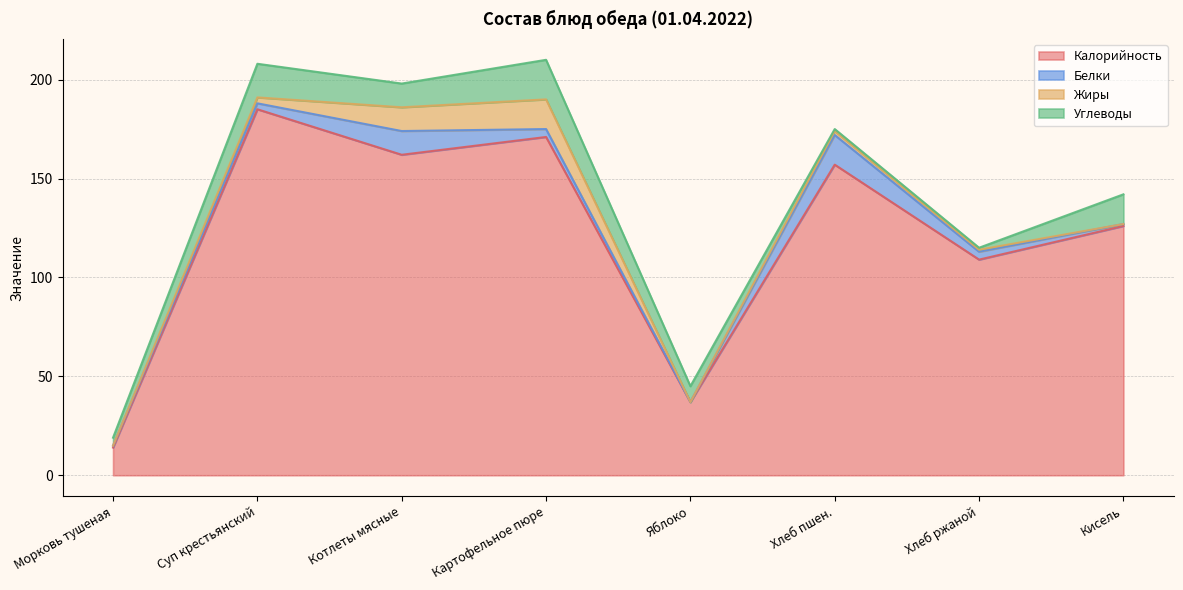

What are all the series names shown in the legend?

Калорийность, Белки, Жиры, Углеводы